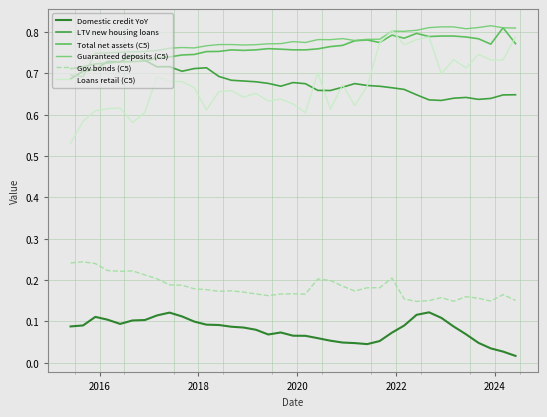

True or false: Loans retail (C5) and Gov bonds (C5) cross at least once.

False